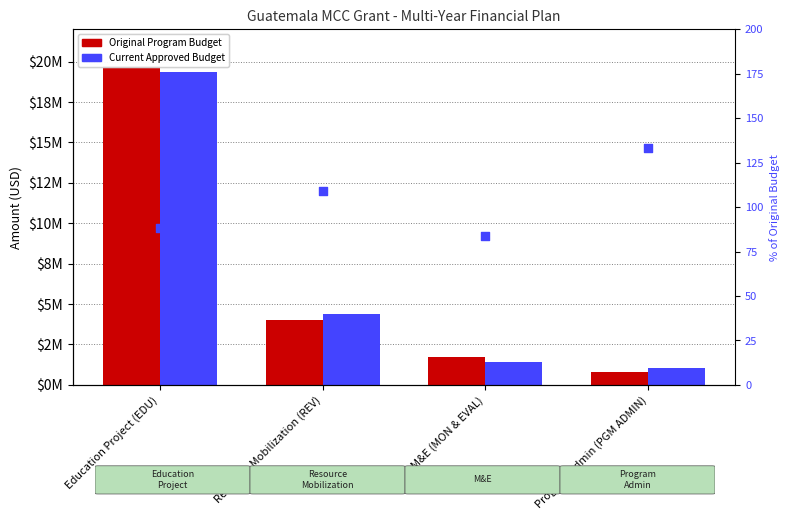

Which series contains the highest Y value?

Original Program Budget